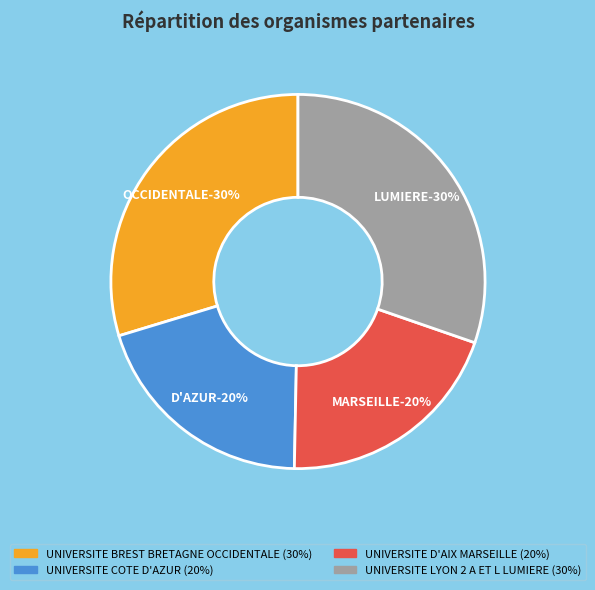

What is the largest slice in the pie chart?

UNIVERSITE LYON 2 A ET L LUMIERE